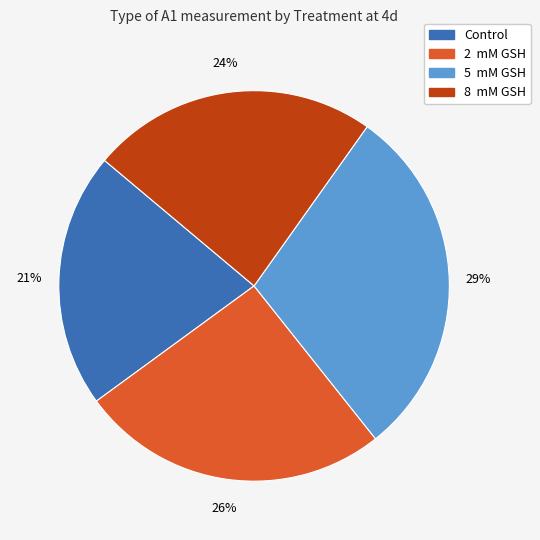

Is it true that 5 mM GSH is 18% of the pie?

False